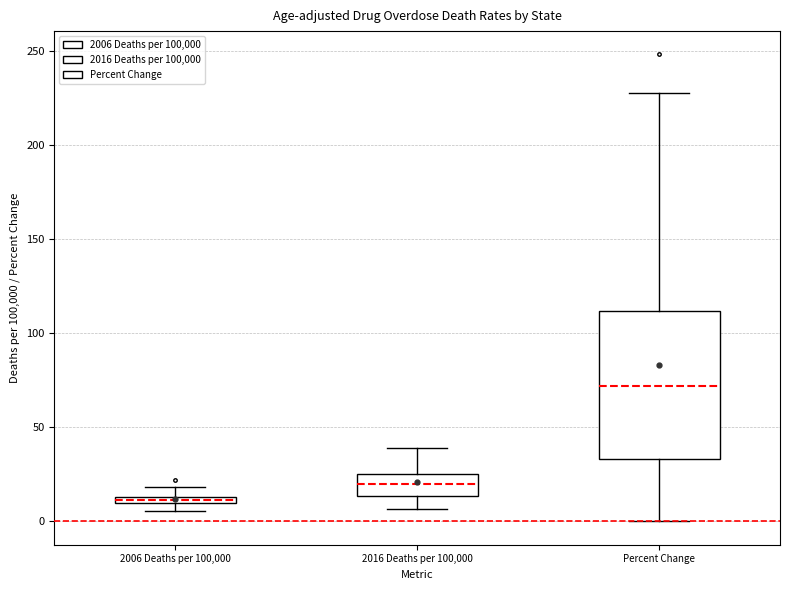

Where is the lower edge of the box for 2016 Deaths per 100,000 on the y-axis? The values are not printed on the chart, so give them approximately, as read against the axis.

15